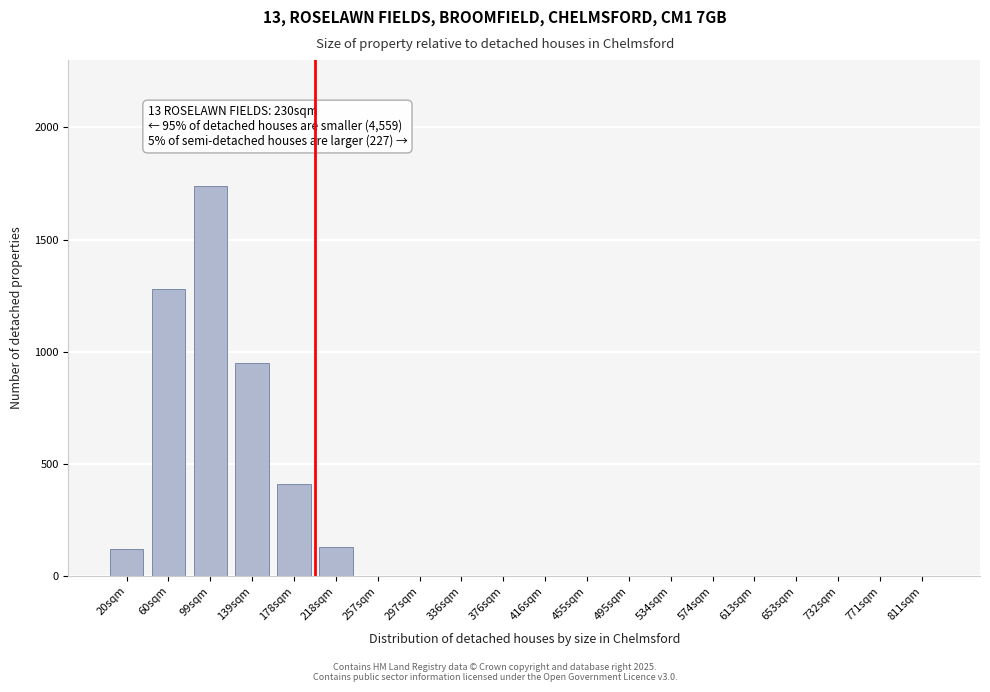

Reading left to right, list all the values displayed in this chart.

20sqm=120	60sqm=1280	99sqm=1740	139sqm=950	178sqm=410	218sqm=130	257sqm=0	297sqm=0	336sqm=0	376sqm=0	416sqm=0	455sqm=0	495sqm=0	534sqm=0	574sqm=0	613sqm=0	653sqm=0	732sqm=0	771sqm=0	811sqm=0